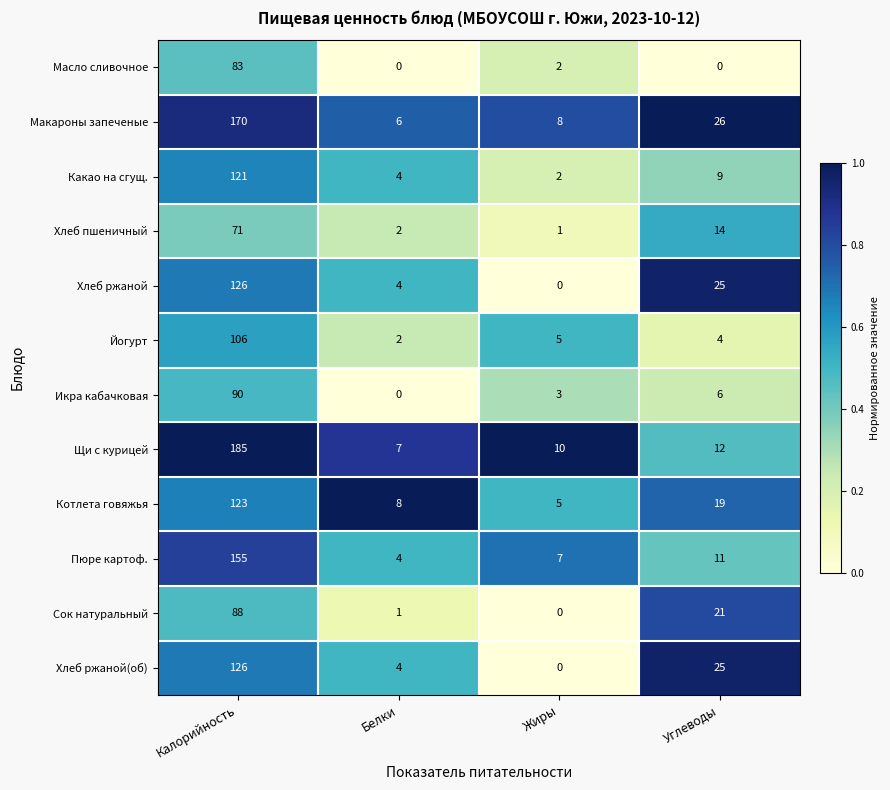

The Щи с курицей series shows 10 at Жиры. True or false?

True